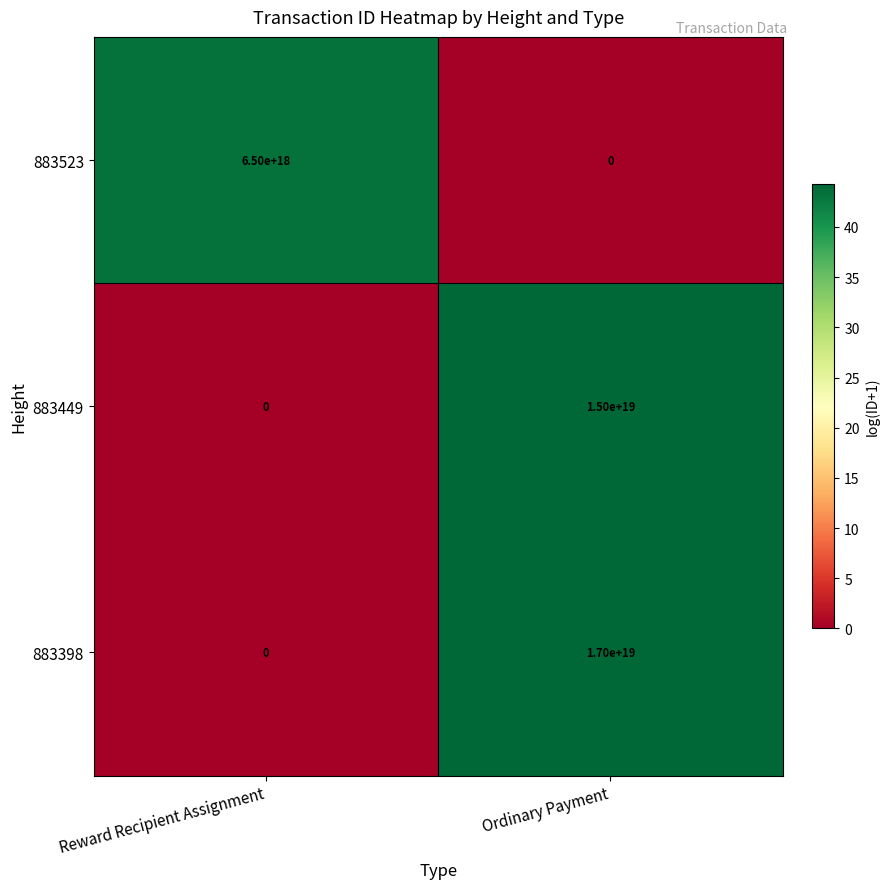

Which series changed the most between Reward Recipient Assignment and Ordinary Payment?

883398